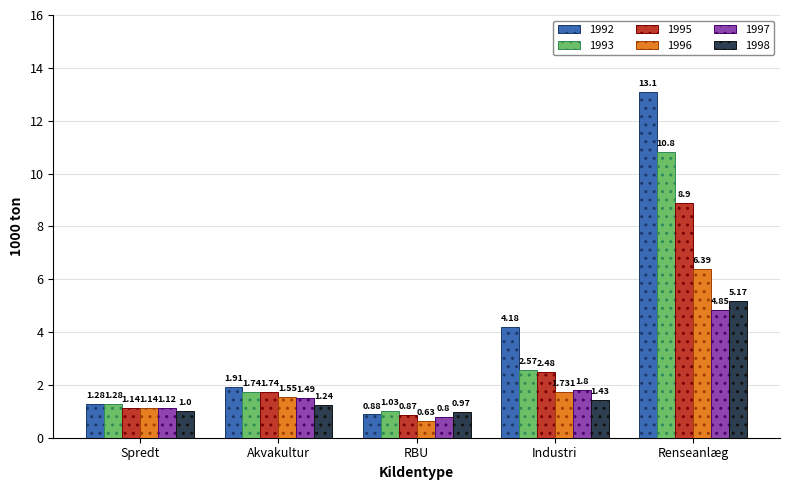

Is it true that 1998 equals 1.0 at RBU?

True